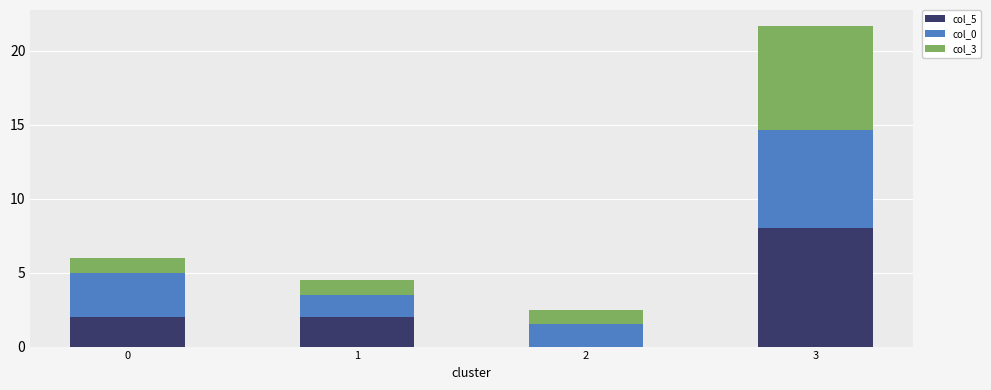

At which category is the sum across all series the highest?

3